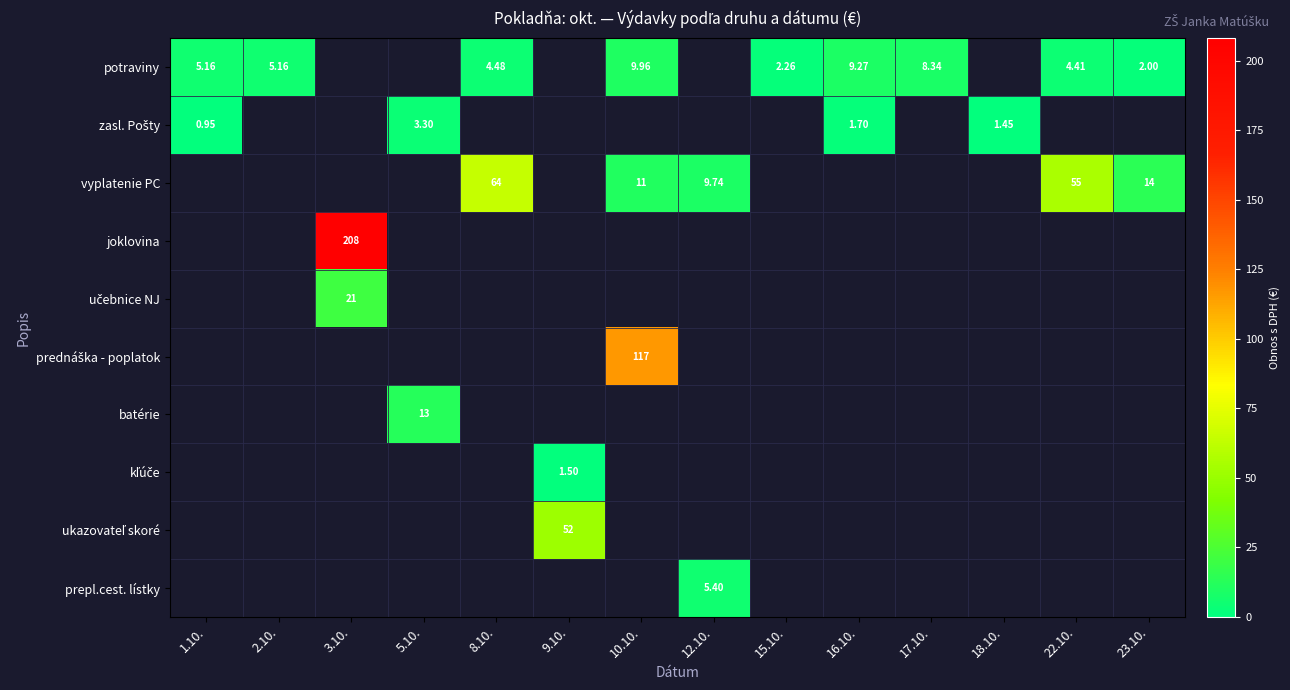

Which label corresponds to the smallest value in the chart?

1.10.